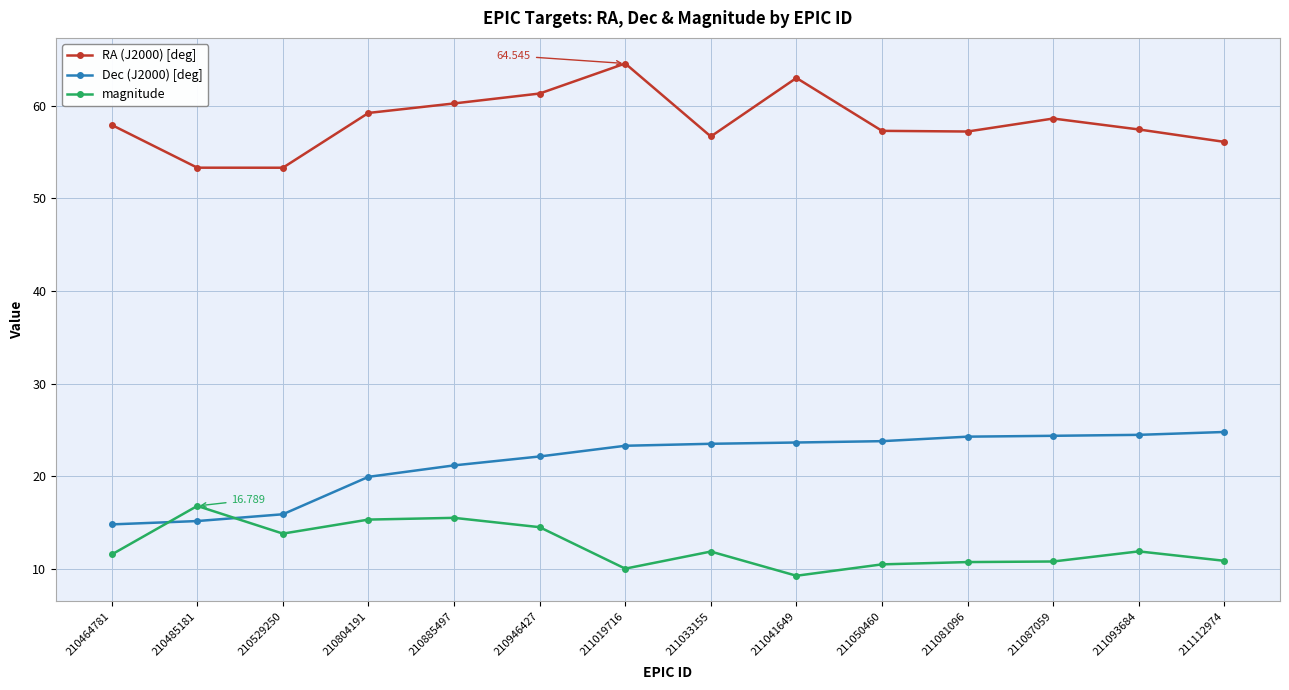

Is the value of RA (J2000) [deg] at 210804191 greater than the value of magnitude at 210946427?

Yes